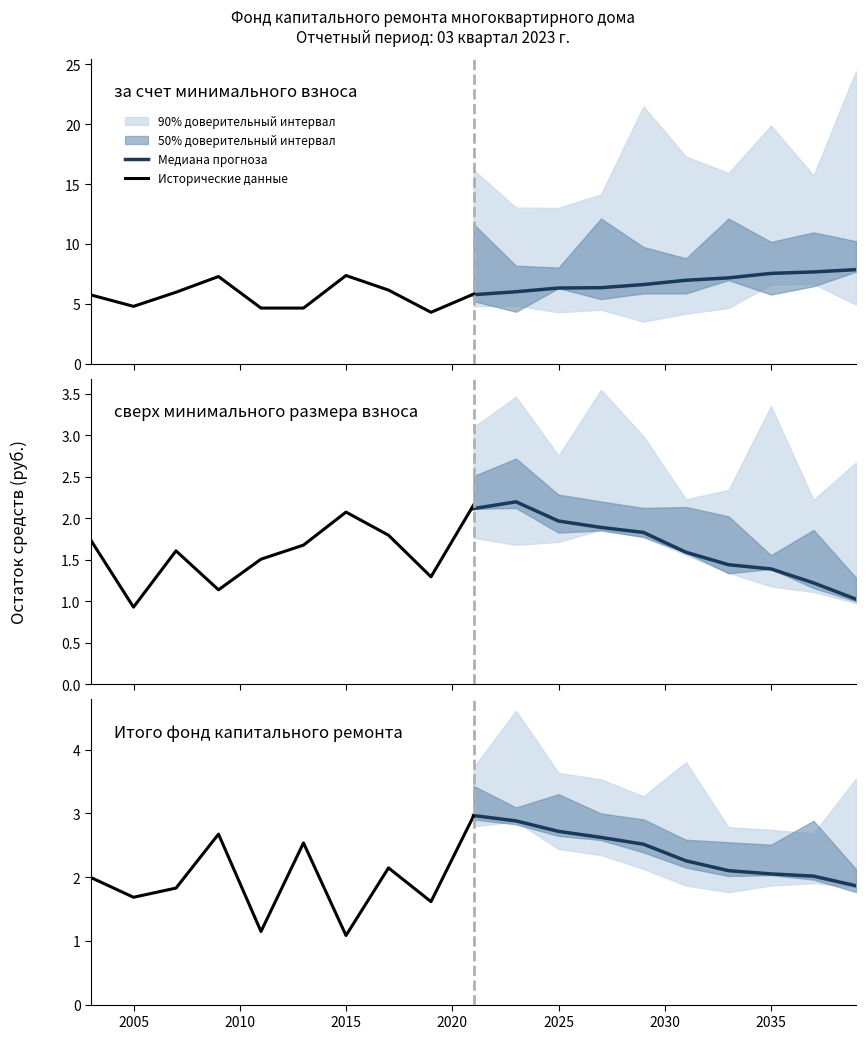

At 2005, list the series in order from largest to smallest.

Медиана прогноза, Исторические данные